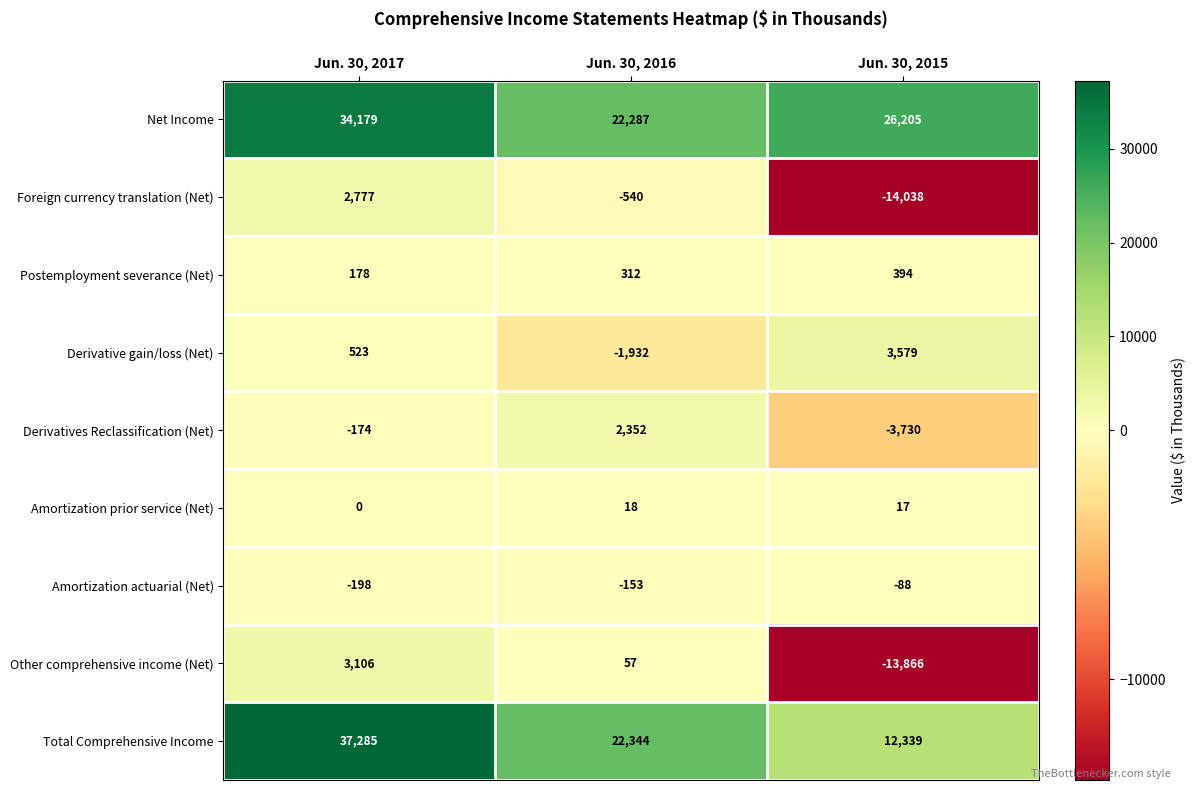

What is the difference between the Derivatives Reclassification (Net) values at Jun. 30, 2016 and Jun. 30, 2017?

2526